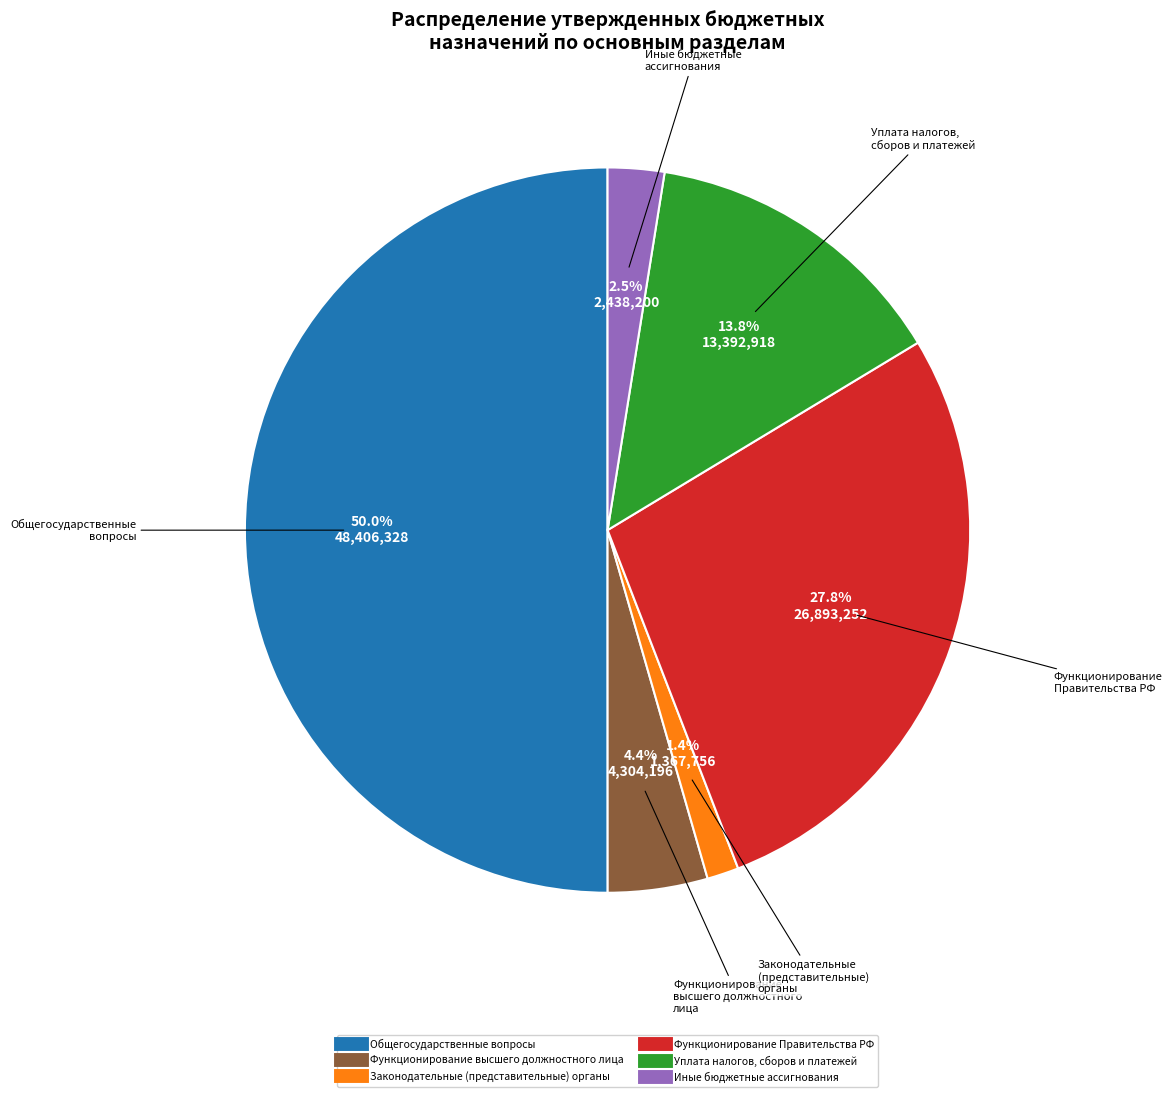

How many segments does this pie chart have?

6